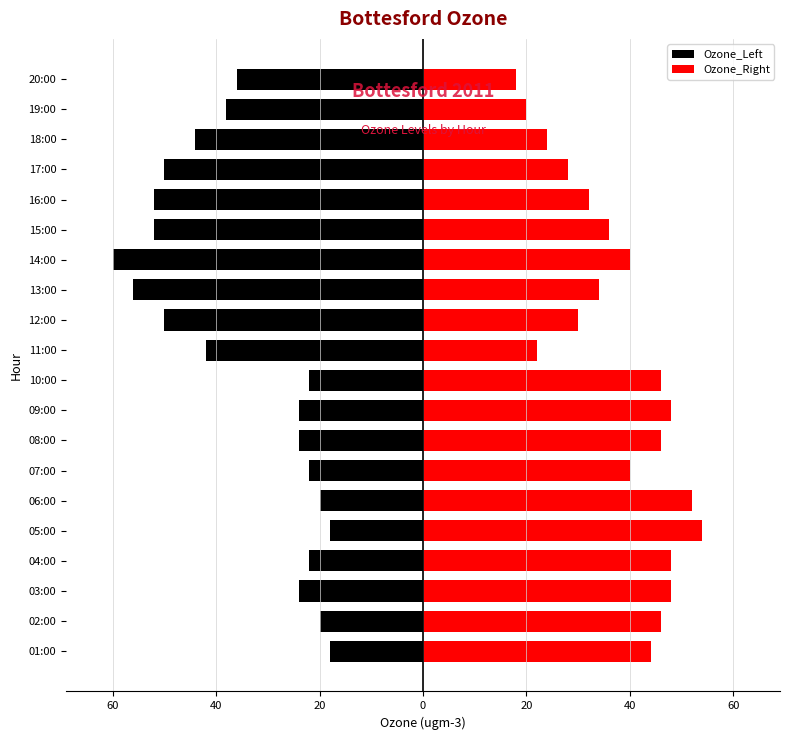

True or false: Ozone_Left has a value of -39 at 04:00.

False